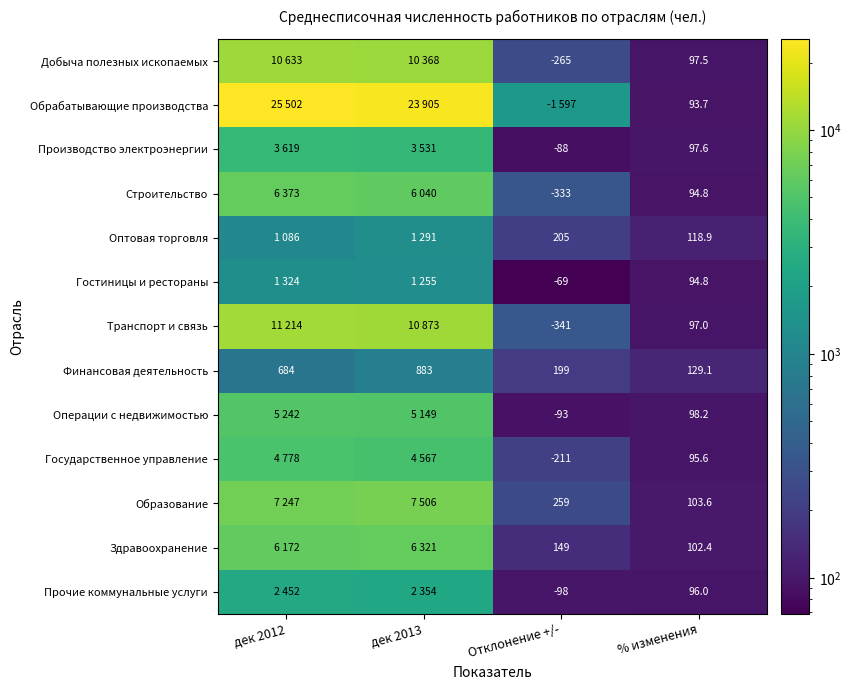

What is the sum of all Финансовая деятельность values?

1895.1